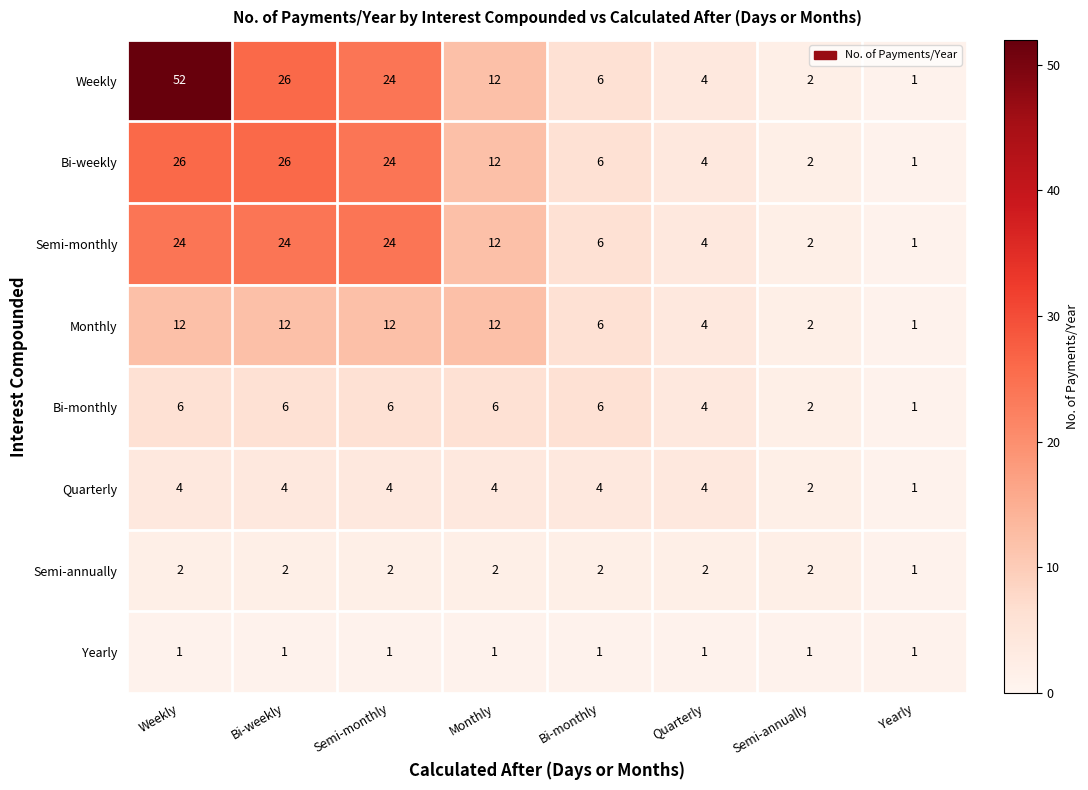

Is it true that Weekly equals 26 at Bi-weekly?

True